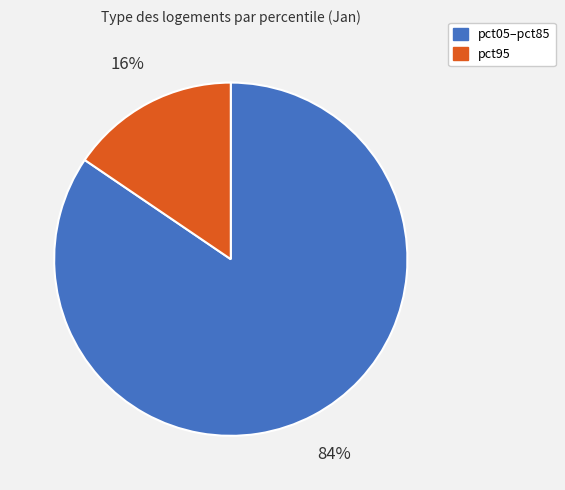

To the nearest percent, what is the average slice percentage?

50%